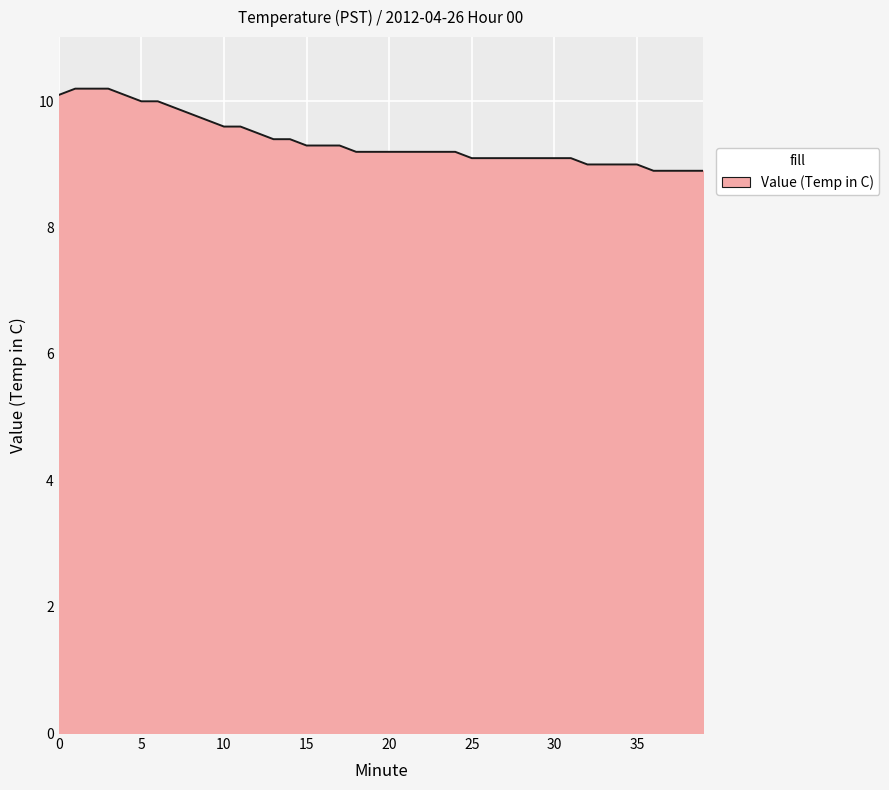

What is the difference between the maximum and minimum values?

1.3